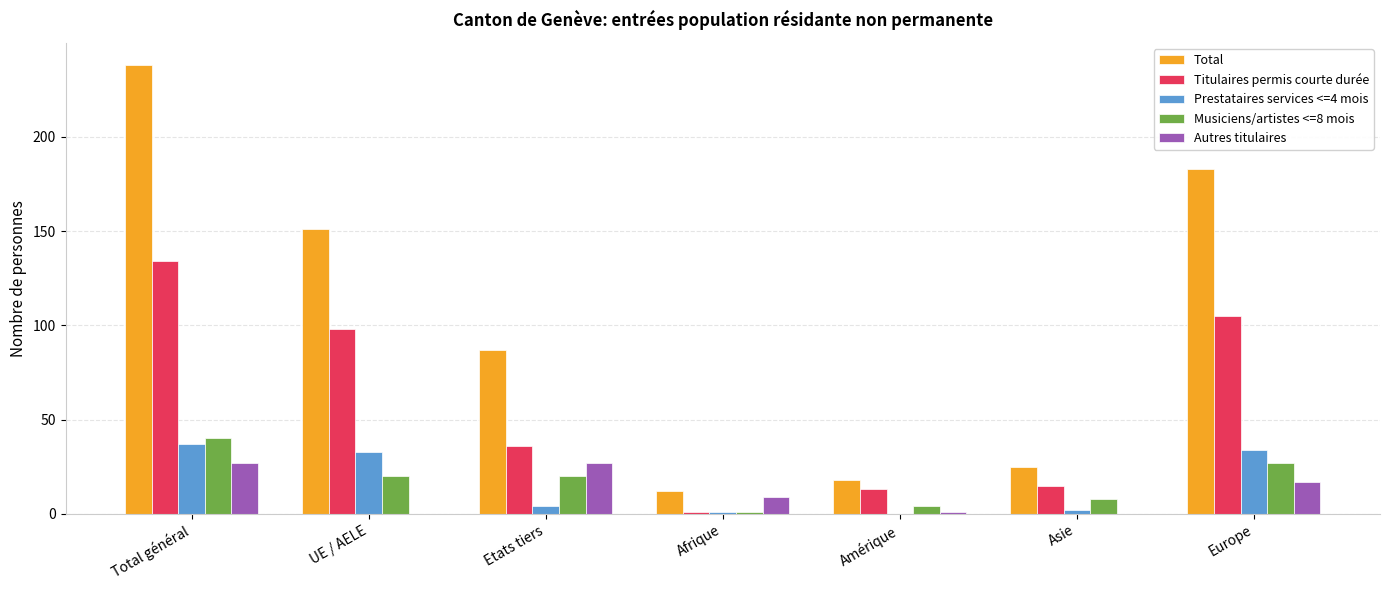

What is the average value of the Prestataires services <=4 mois series?

16